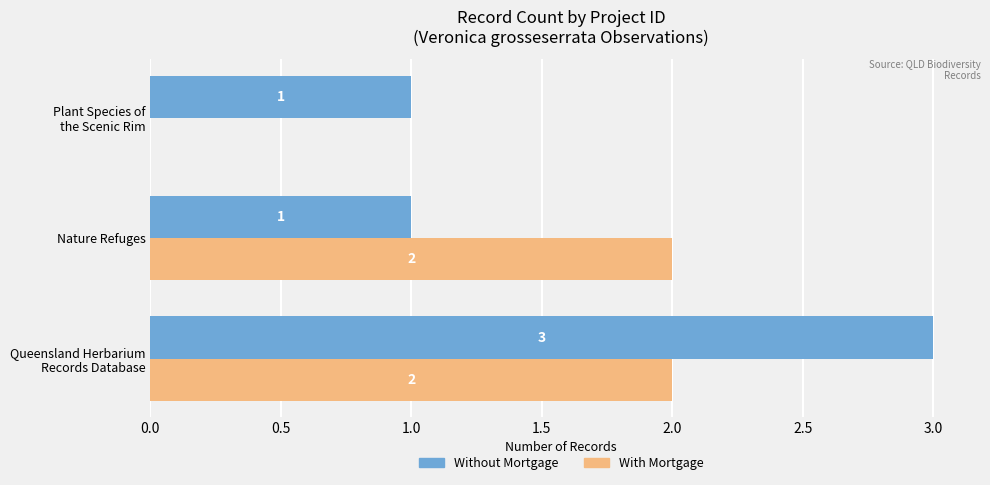

The value of Without Mortgage at Nature Refuges is 2. True or false?

False